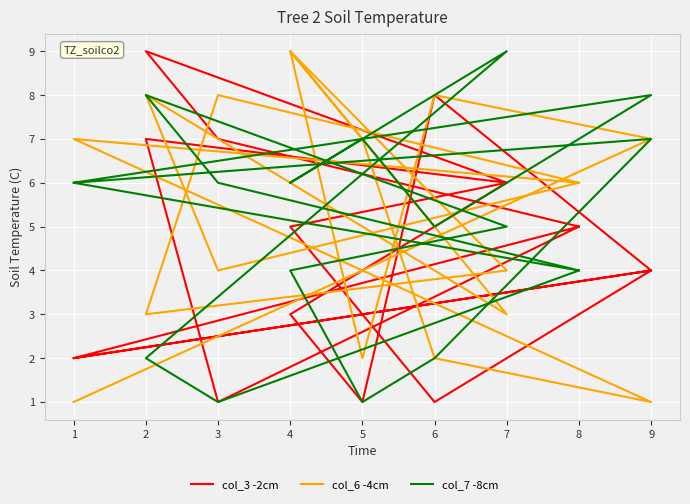

What is the sum of all col_6 -4cm values?

95